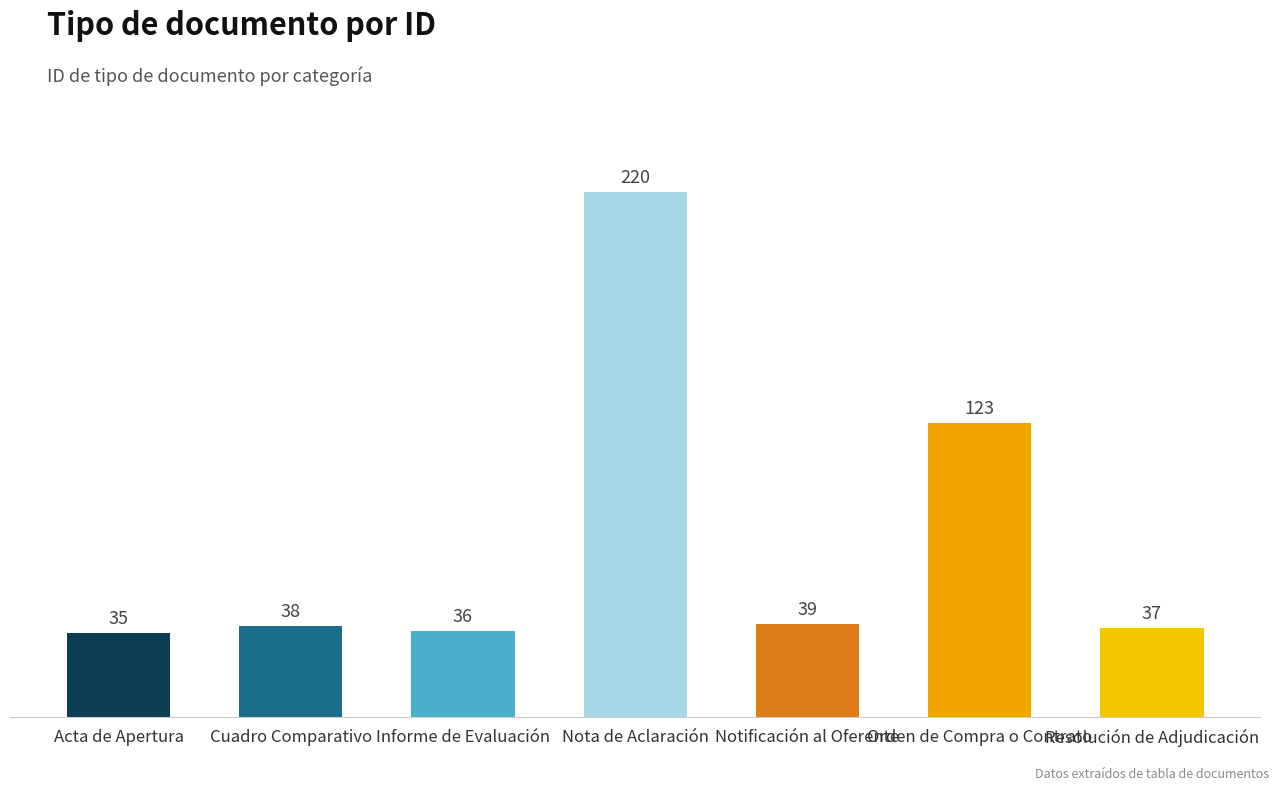

What is the label of the 1st bar from the left?

Acta de Apertura